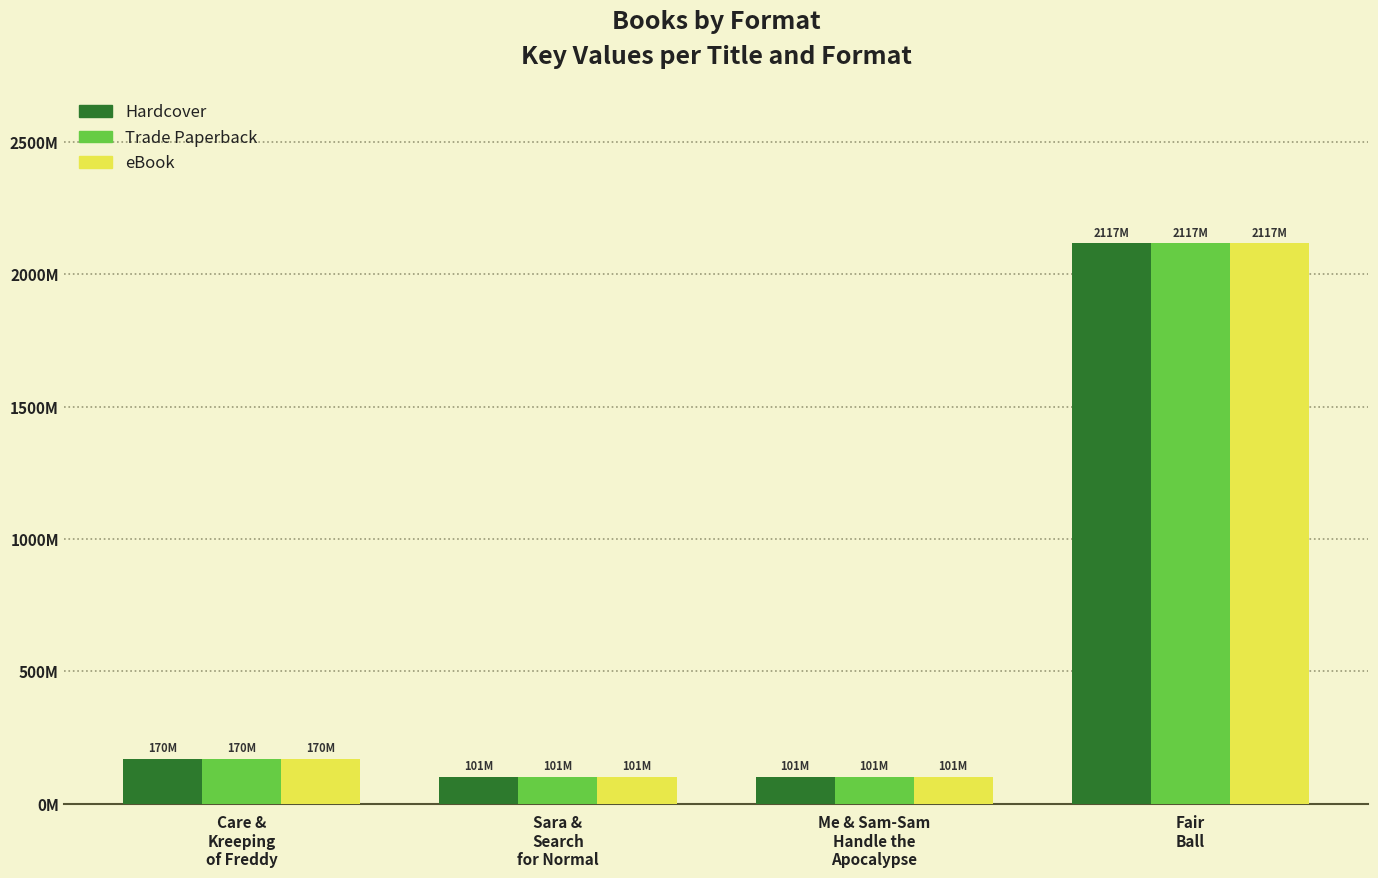

At how many categories does at least one series exceed 564246419?

1